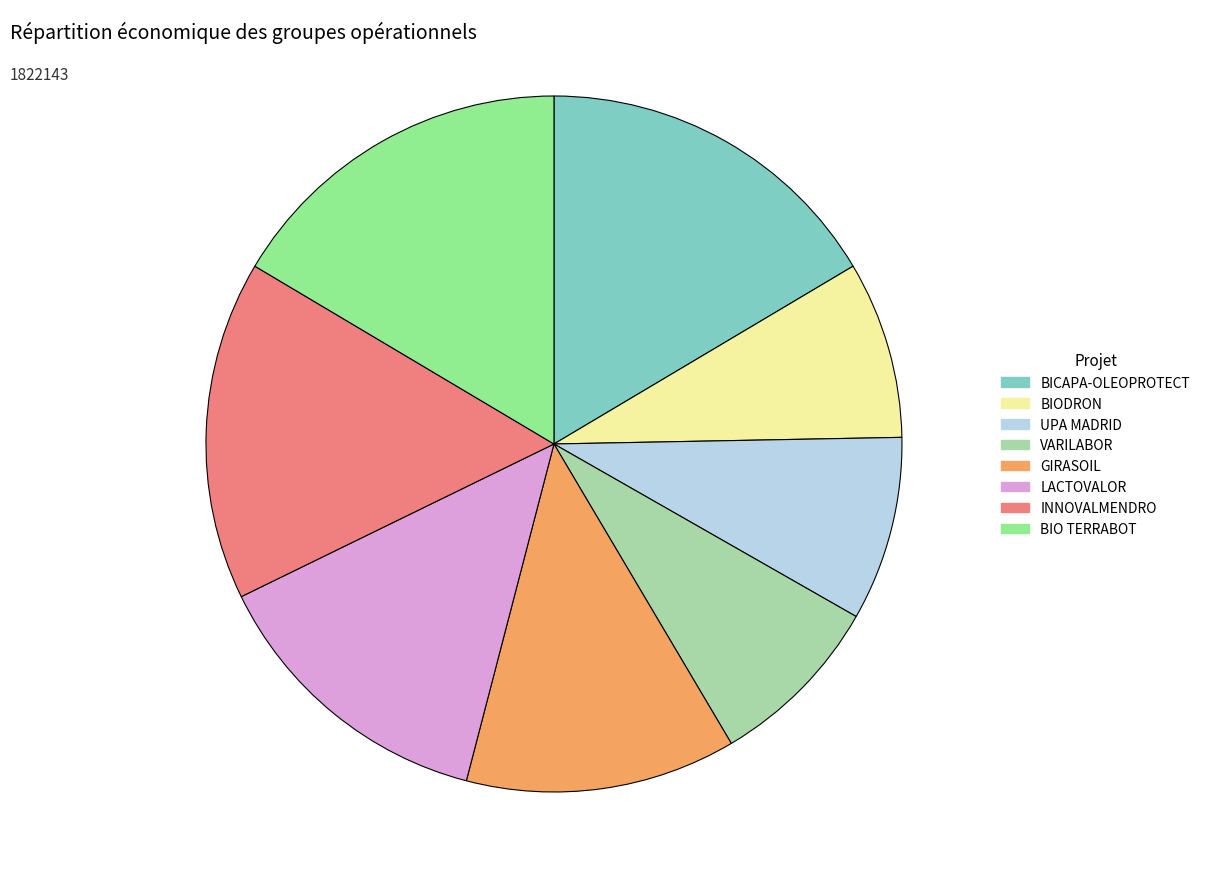

Is it true that INNOVALMENDRO is 25% of the pie?

False